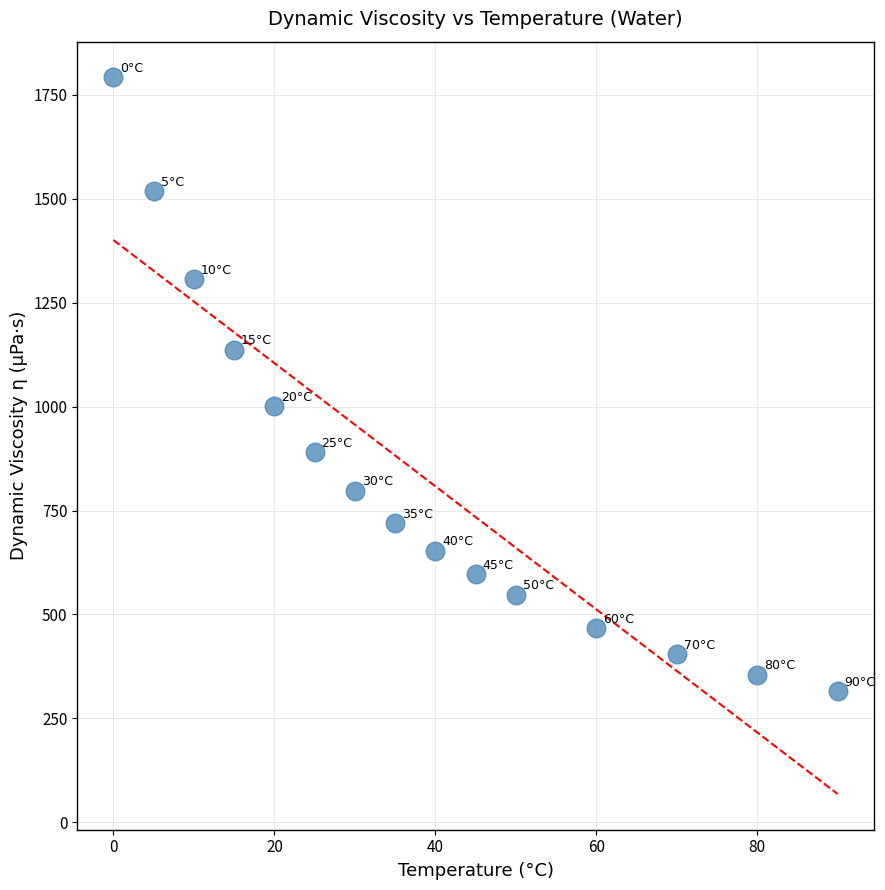

What Y value in the scatter plot is closest to 1053?

1001.0